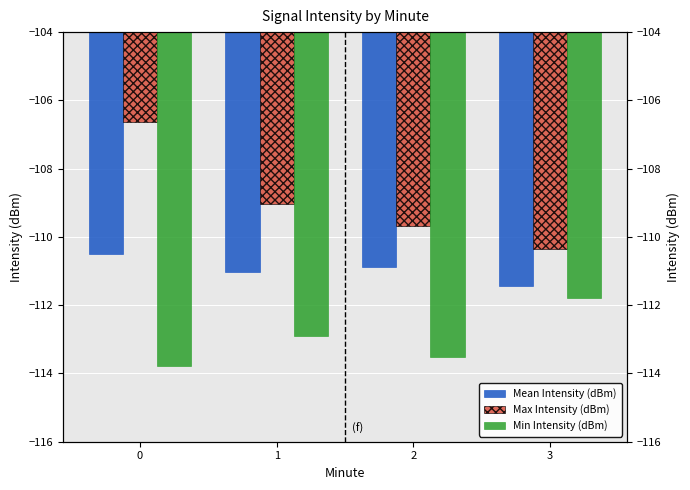

Which series has the largest range (max minus min)?

Max Intensity (dBm)